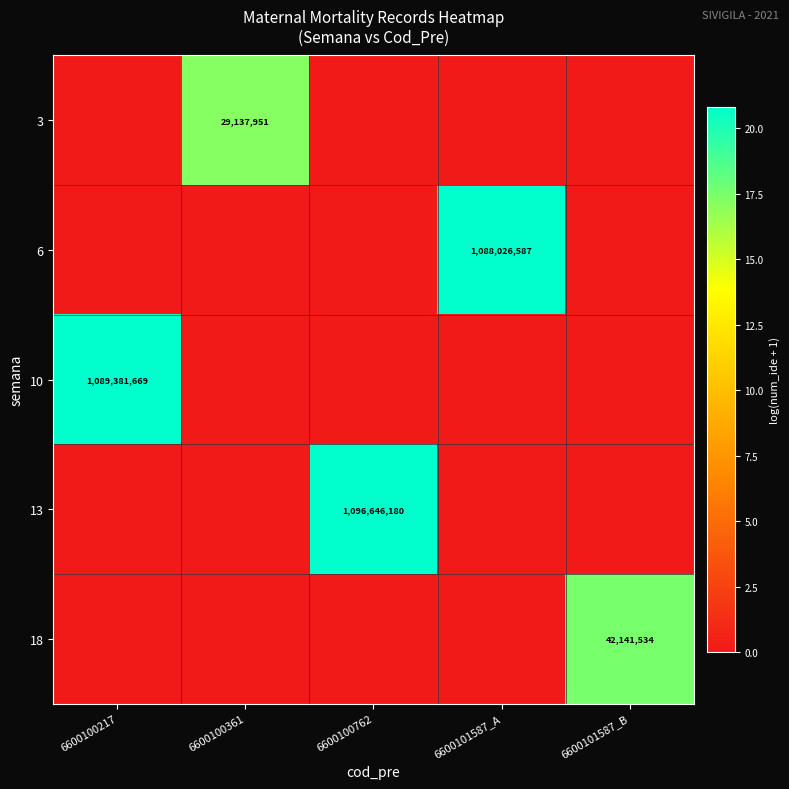

True or false: 18 has a value of 42141534 at 6600101587_B.

True